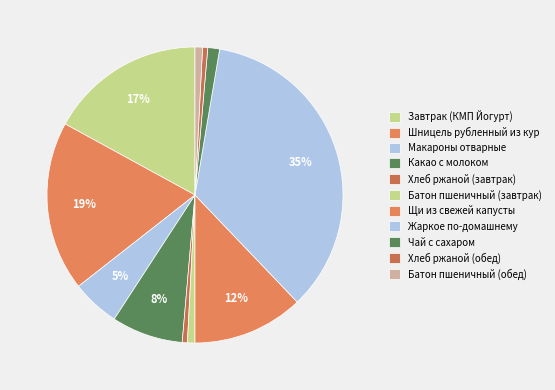

How many segments does this pie chart have?

11